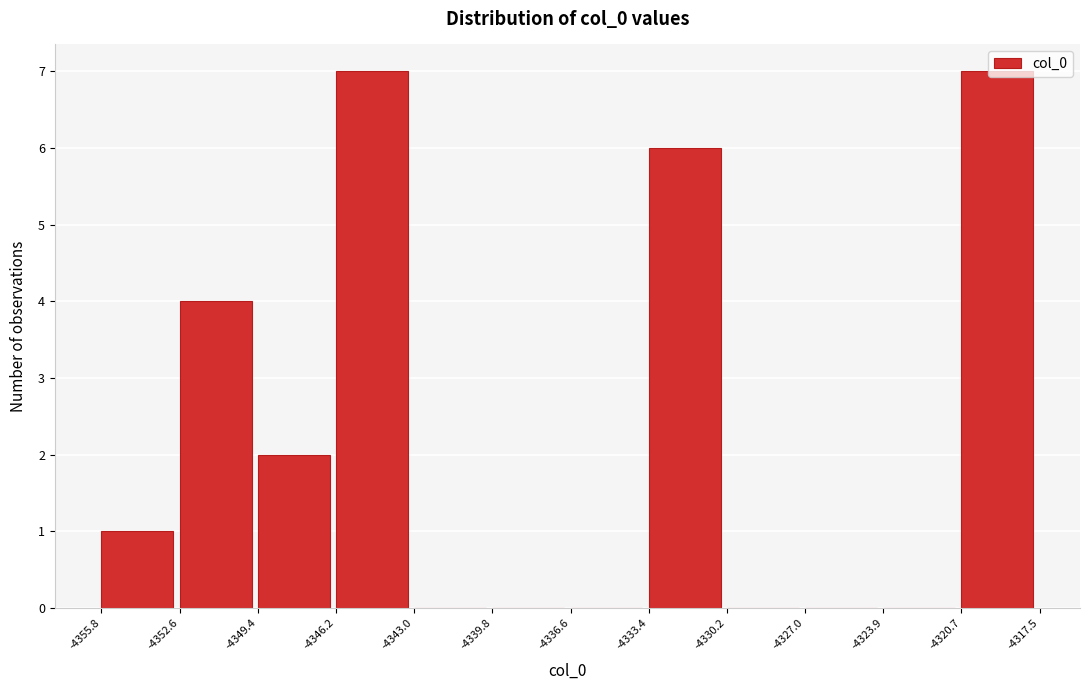

How tall is the bar that spans -4352.6 to -4349.4 on the x-axis? The values are not printed on the chart, so give them approximately, as read against the axis.

4